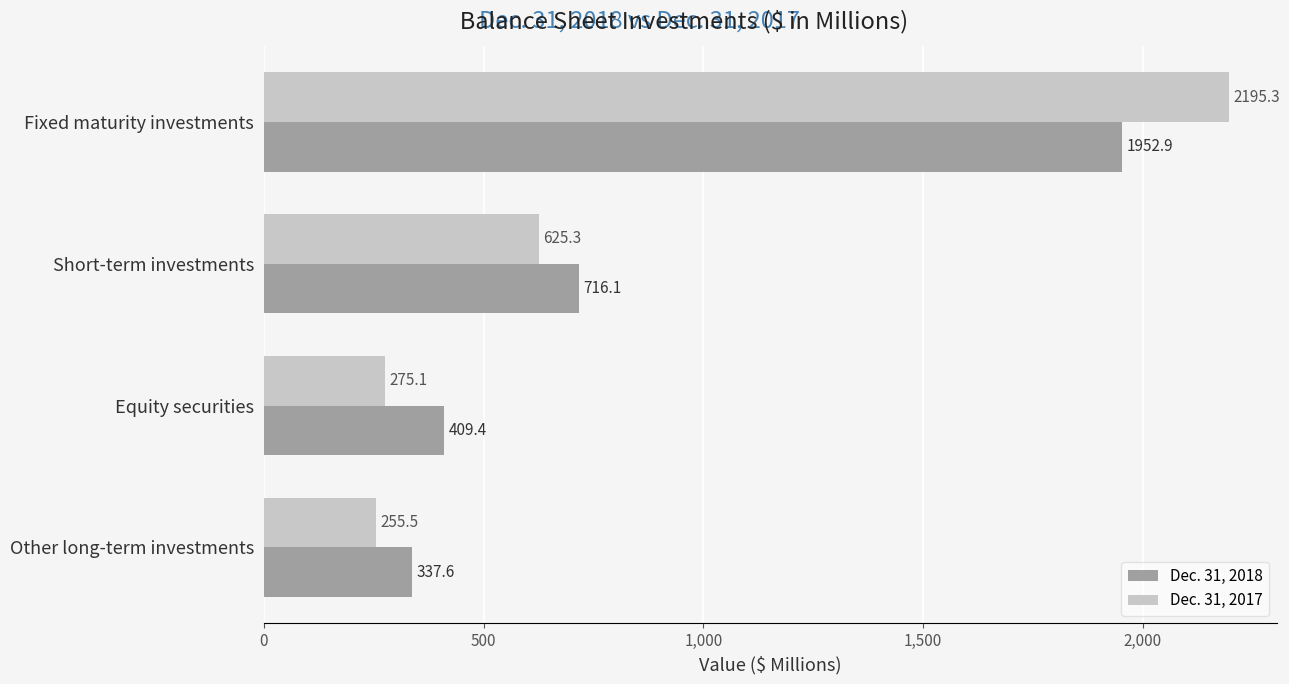

What is the sum of all Dec. 31, 2017 values?

3351.2